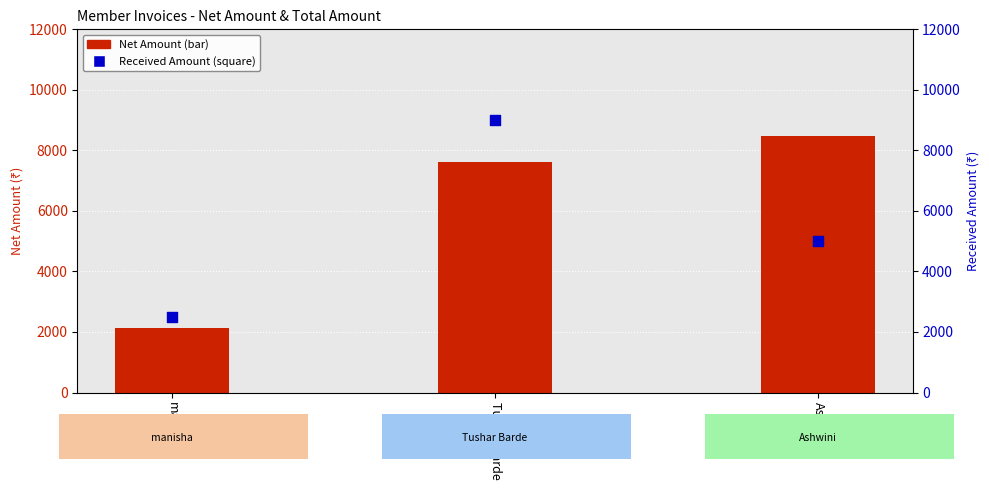

What is the total value across all series at Ashwini?

13474.6